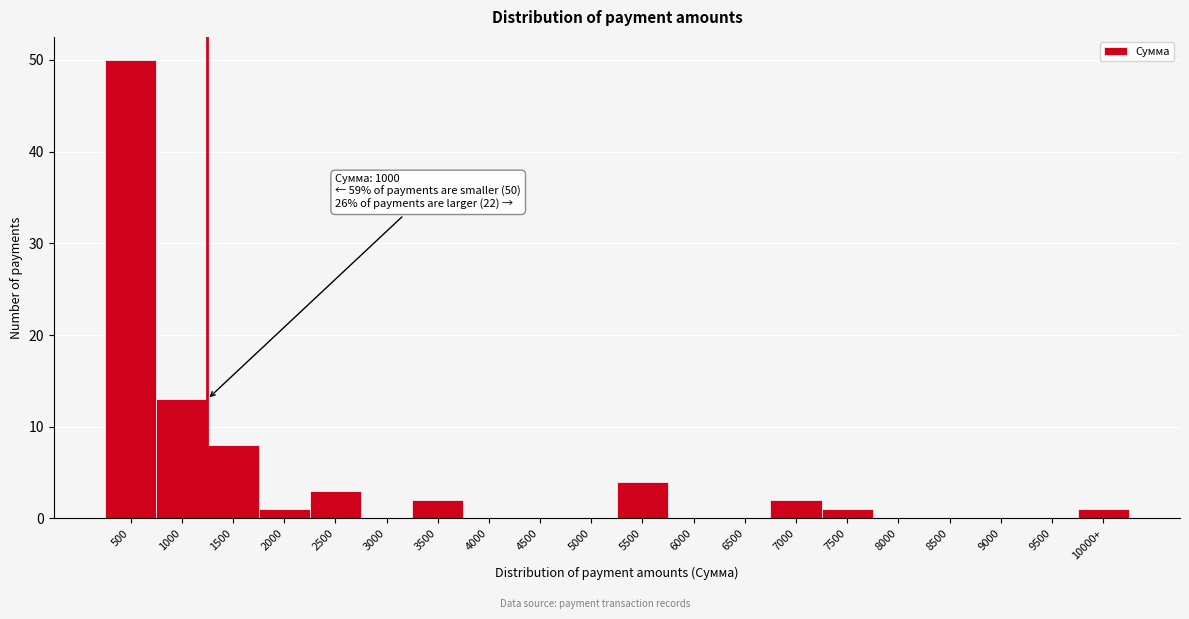

Reading right to left, list all the values displayed in this chart.

10000+=1	9500=0	9000=0	8500=0	8000=0	7500=1	7000=2	6500=0	6000=0	5500=4	5000=0	4500=0	4000=0	3500=2	3000=0	2500=3	2000=1	1500=8	1000=13	500=50